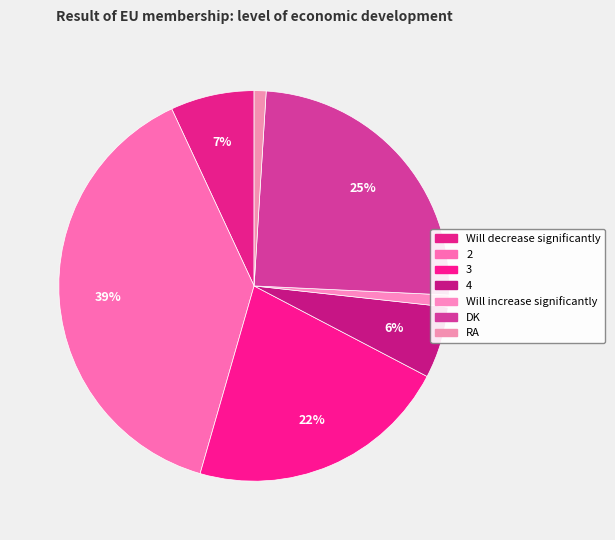

Does 2 represent more than half of the total?

No